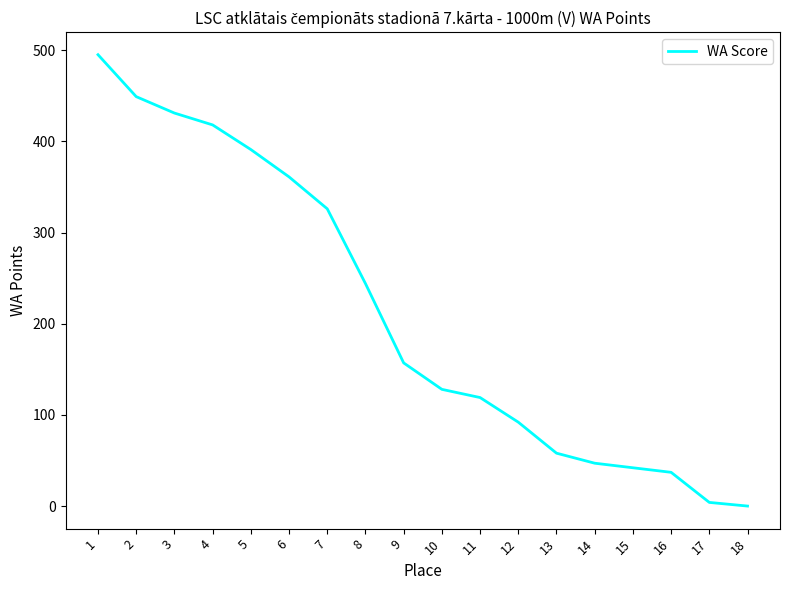

Which has a higher value, 7 or 18?

7